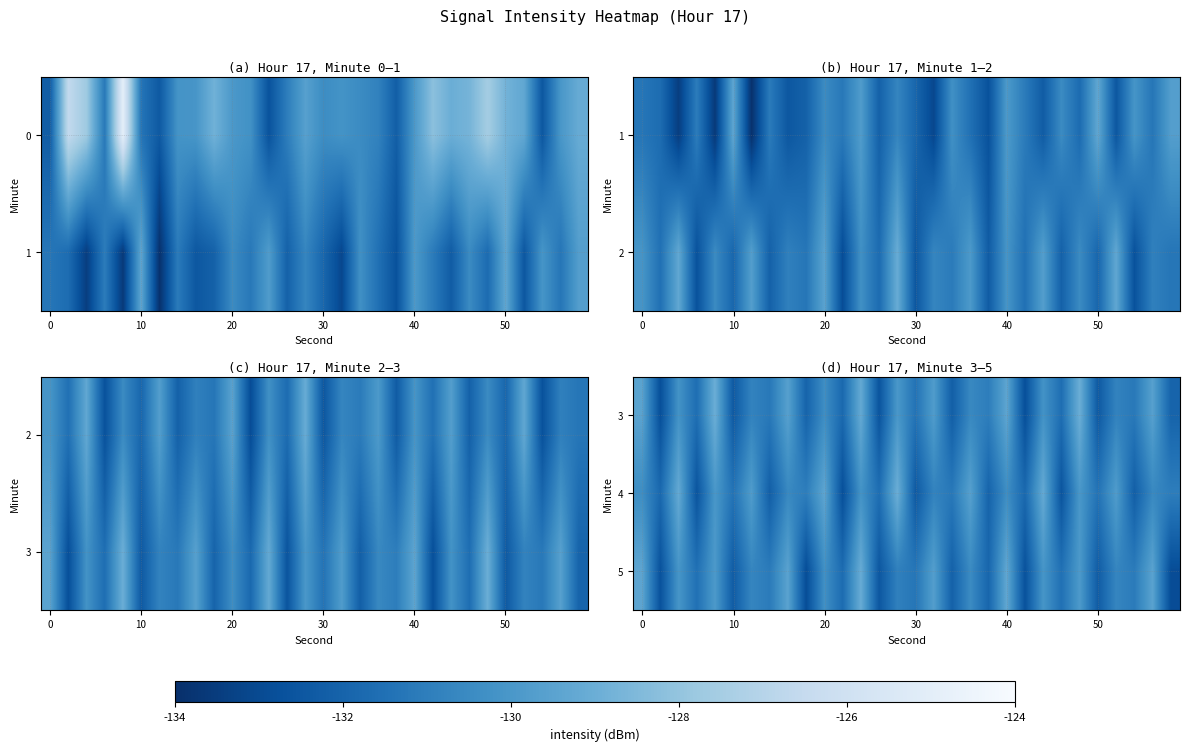

How many values in the 5 series exceed -130?

8